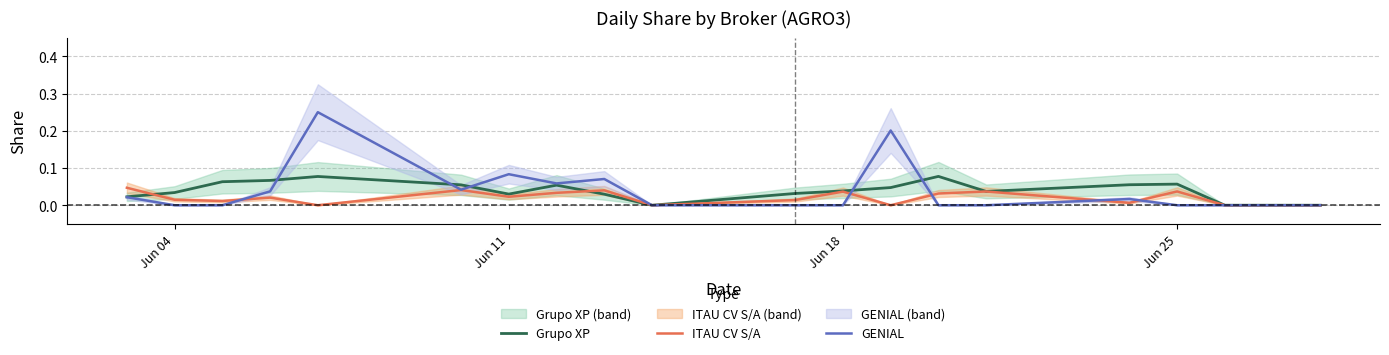

Is the value of GENIAL at 6 greater than the value of ITAU CV S/A at 9?

Yes